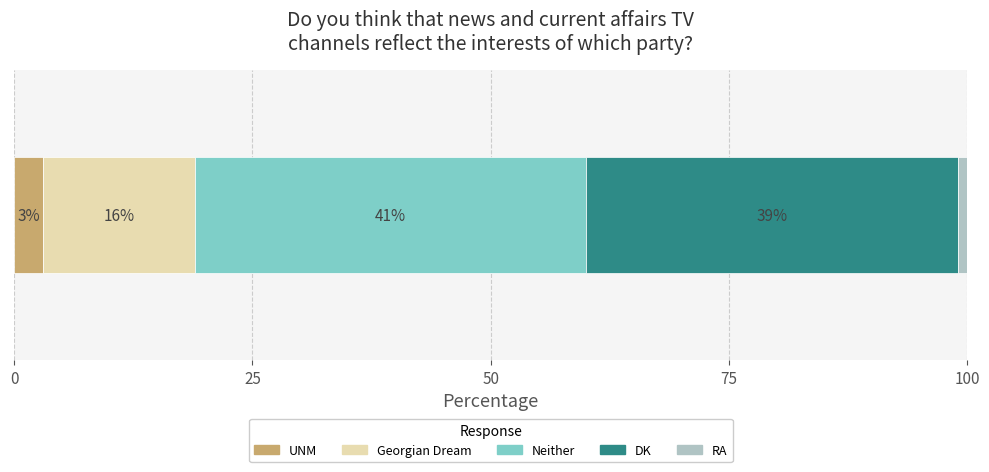

What is the maximum value for UNM?

3